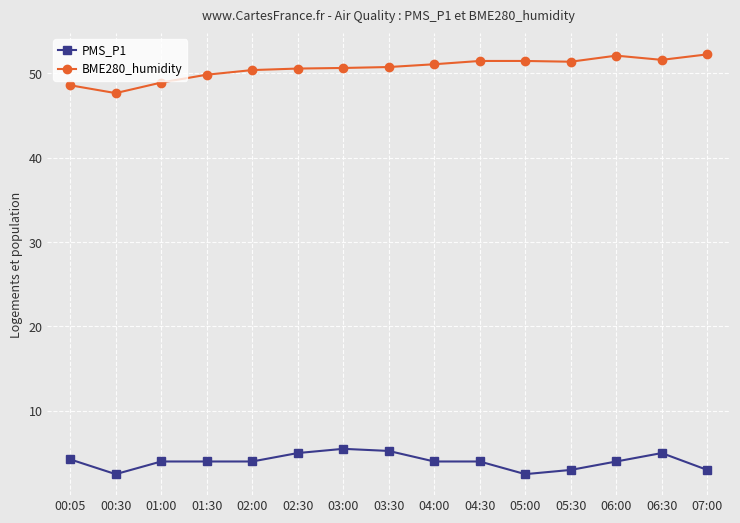

Is the value of PMS_P1 at 04:30 greater than the value of BME280_humidity at 01:30?

No